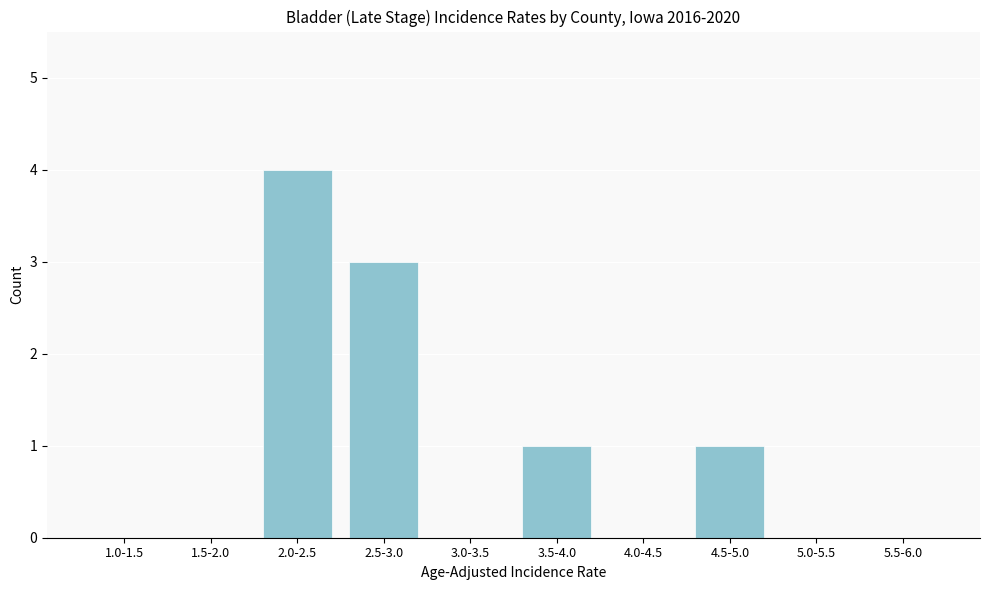

Reading left to right, transcribe all the data shown in this chart.

1.0-1.5=0	1.5-2.0=0	2.0-2.5=4	2.5-3.0=3	3.0-3.5=0	3.5-4.0=1	4.0-4.5=0	4.5-5.0=1	5.0-5.5=0	5.5-6.0=0